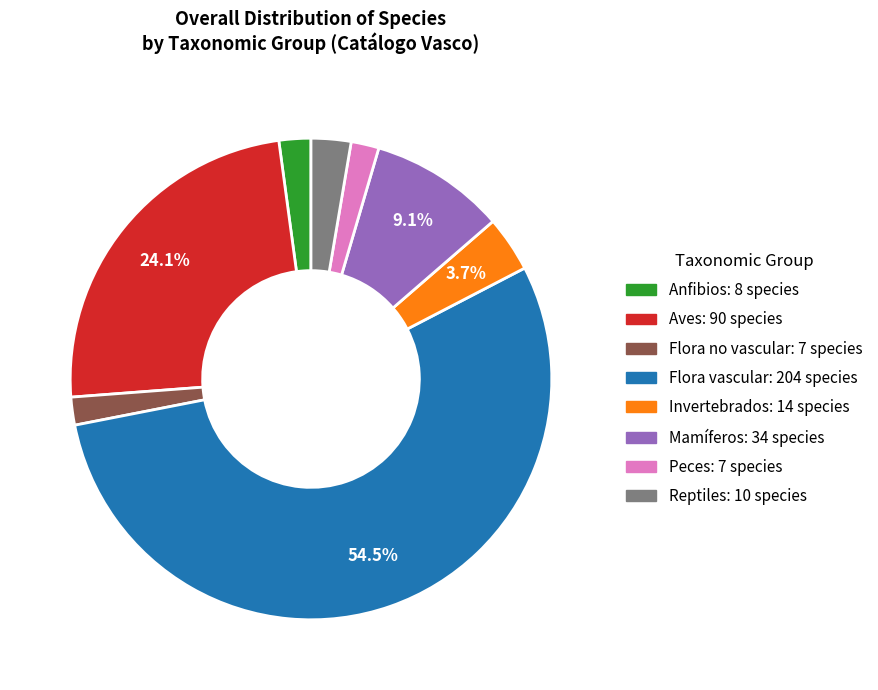

How many slices are in this pie chart?

8